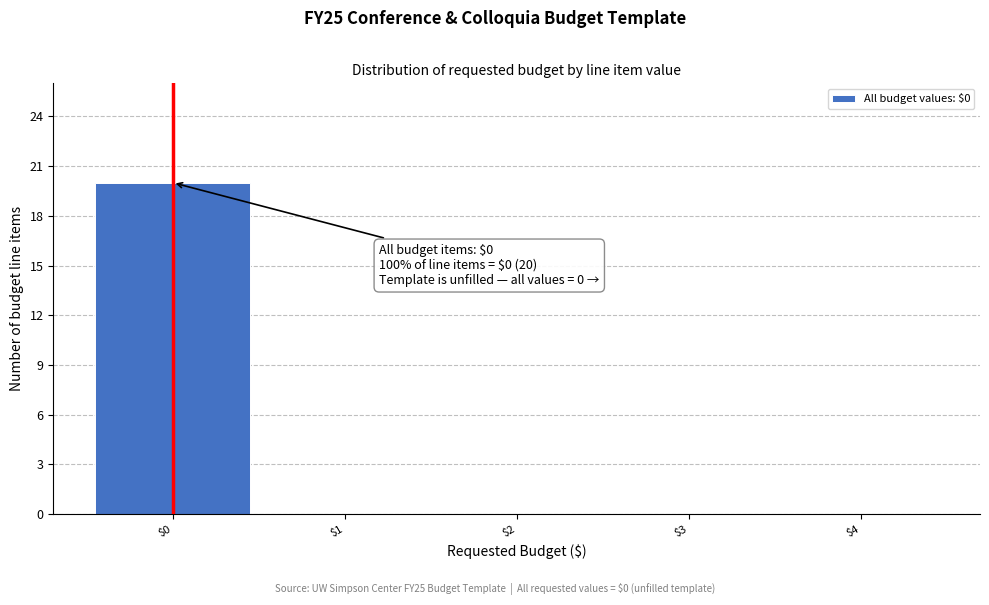

Which range on the x-axis has the tallest bar?

-0.5 to 0.5